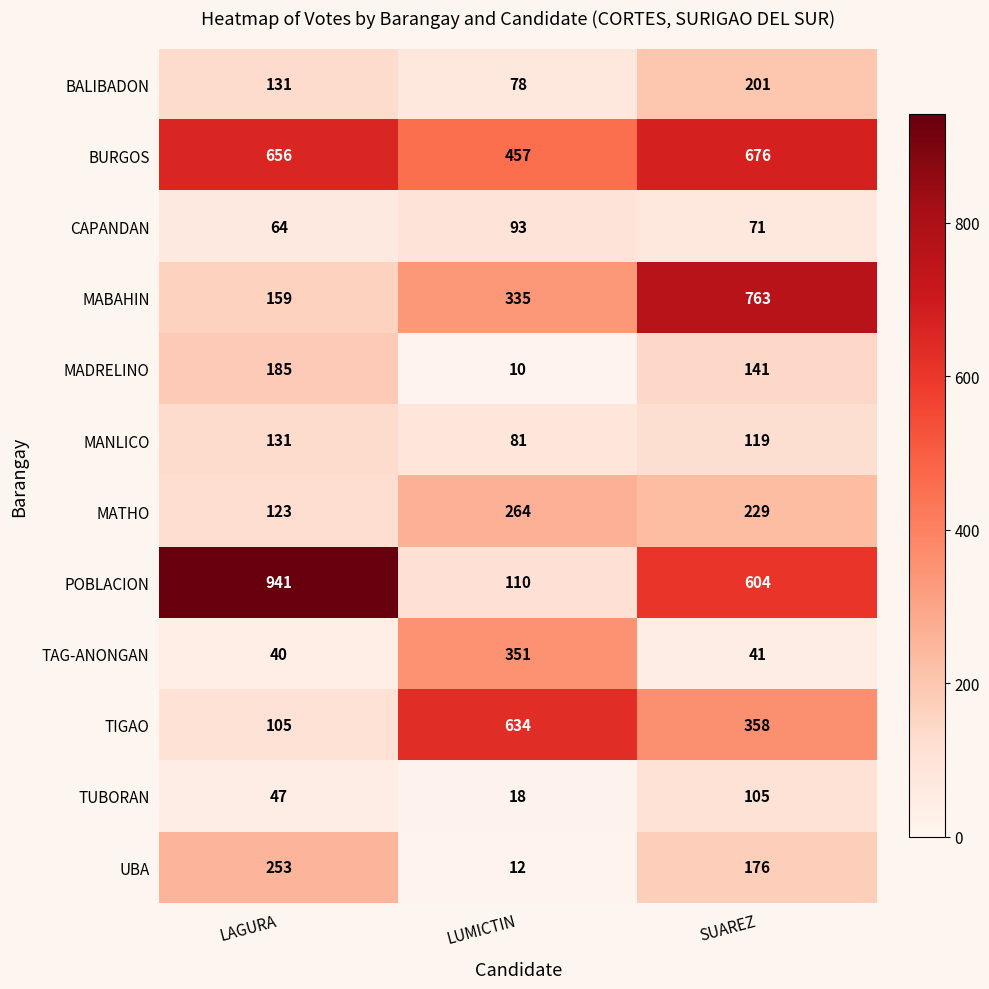

What is the greatest value displayed?

941